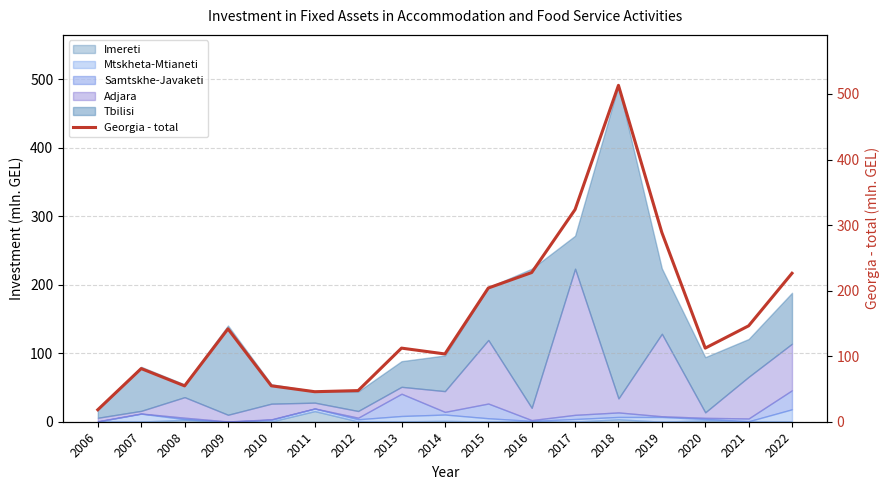

What is the sum of the values at 2009 and 2018?

654.9